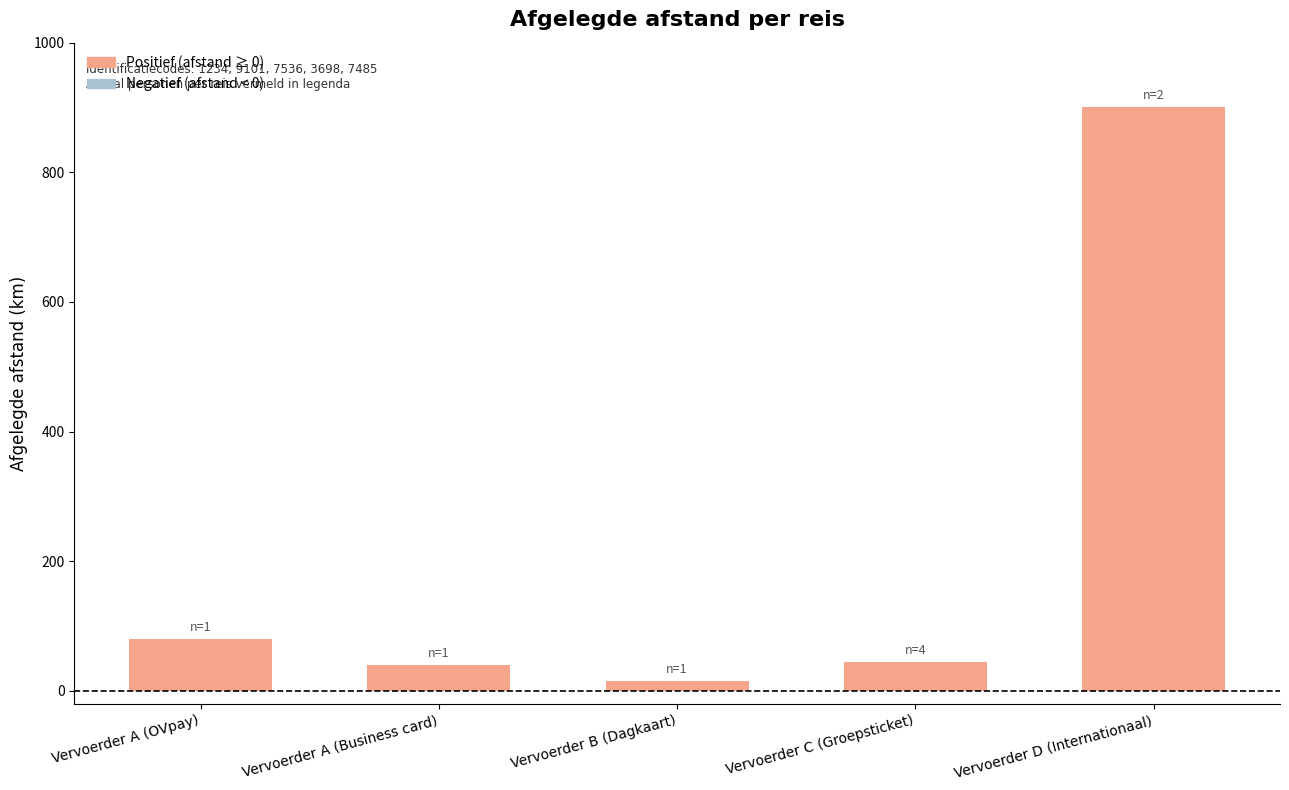

Are the bars grouped side by side (vs. stacked)?

No